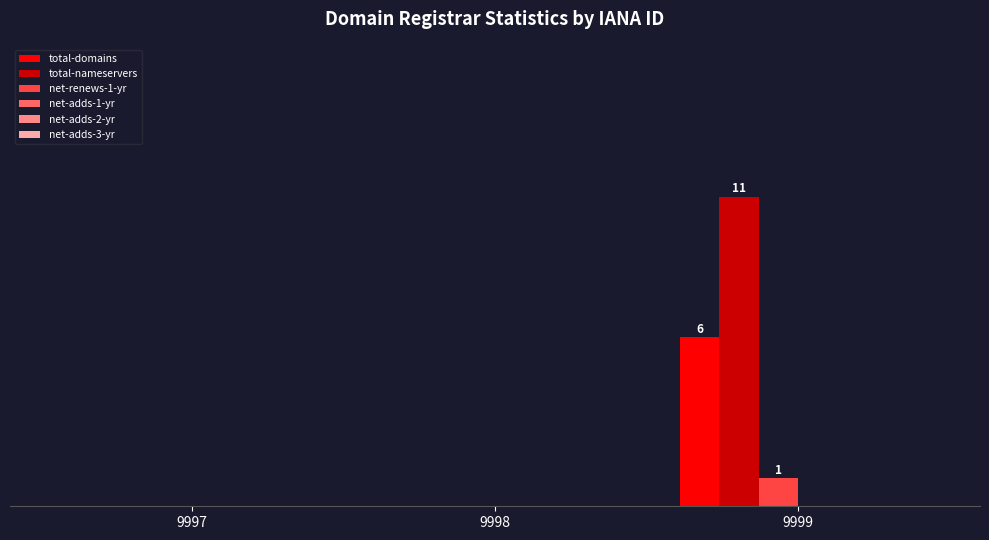

Are the bars grouped side by side (vs. stacked)?

Yes